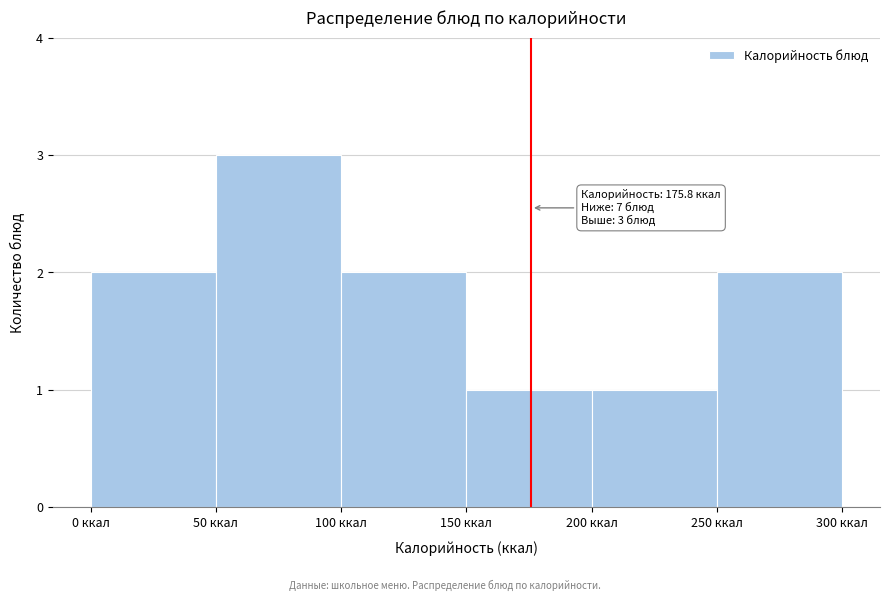

Which range on the x-axis has the tallest bar?

50 to 100